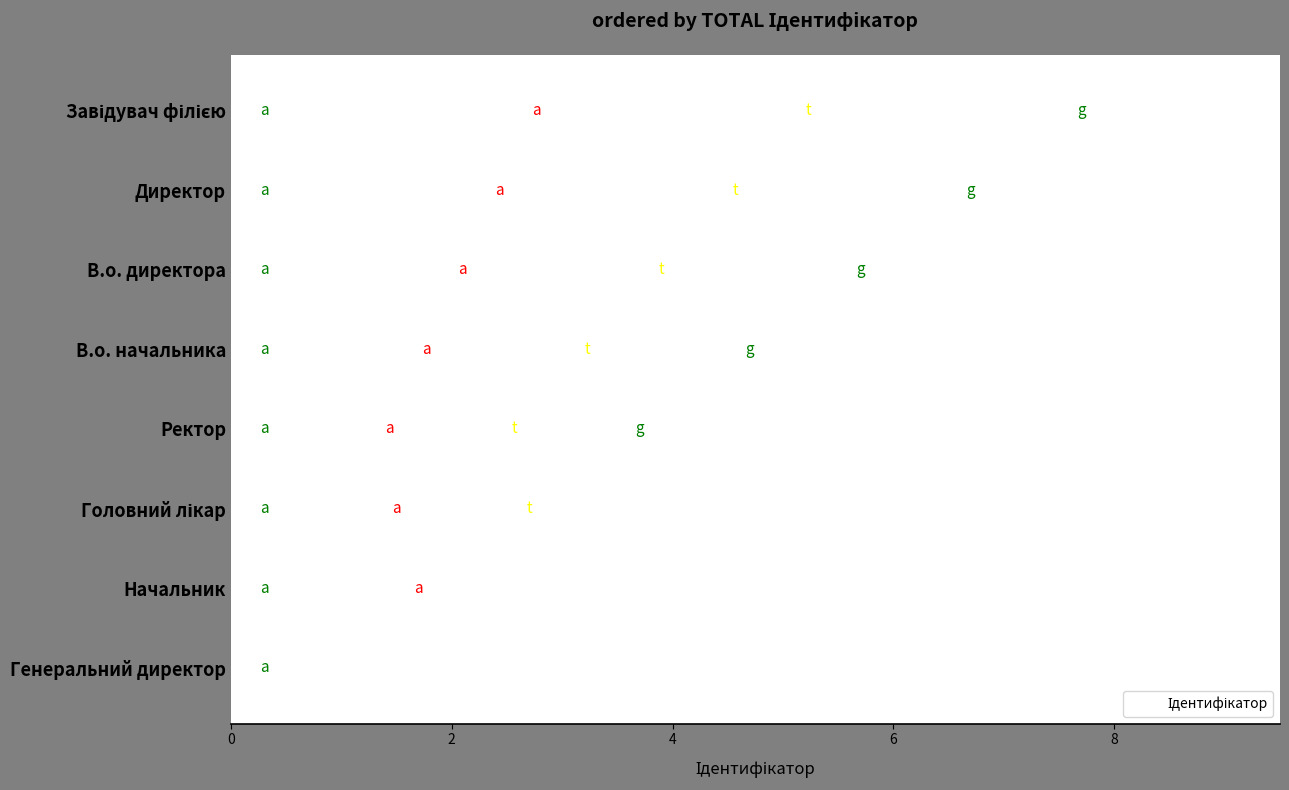

What is the value of the 6th bar from the left?

6